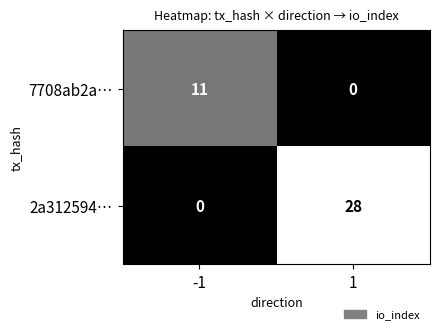

Rank the series by their maximum value, from highest to lowest.

2a312594…, 7708ab2a…